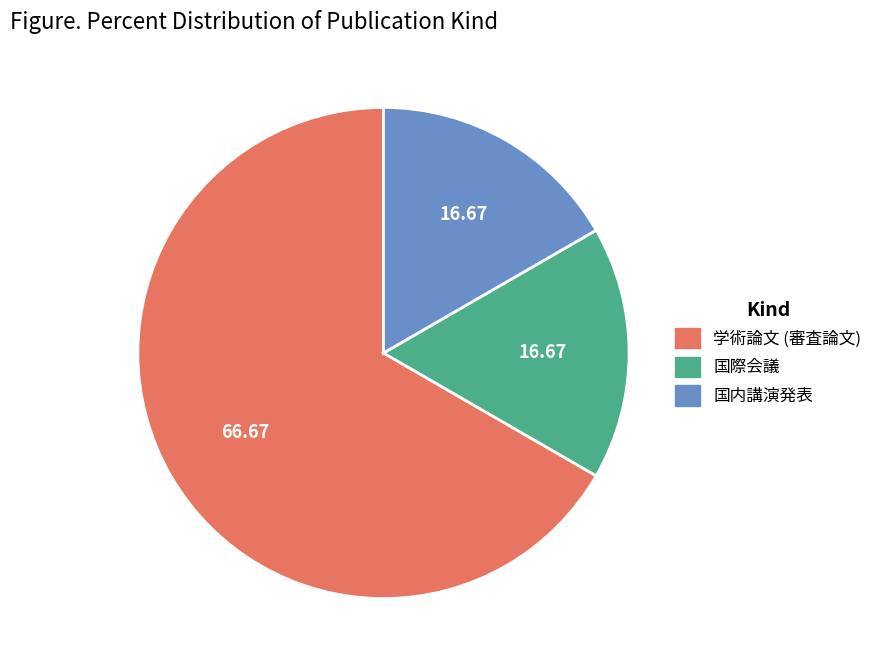

True or false: 学術論文 (審査論文) accounts for 53% of the total.

False